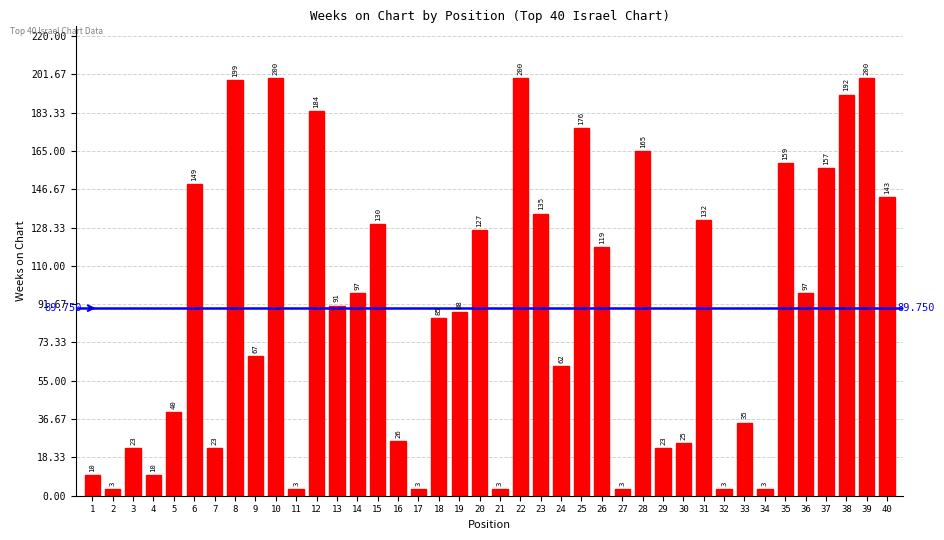

How many categories are shown in the chart?

40